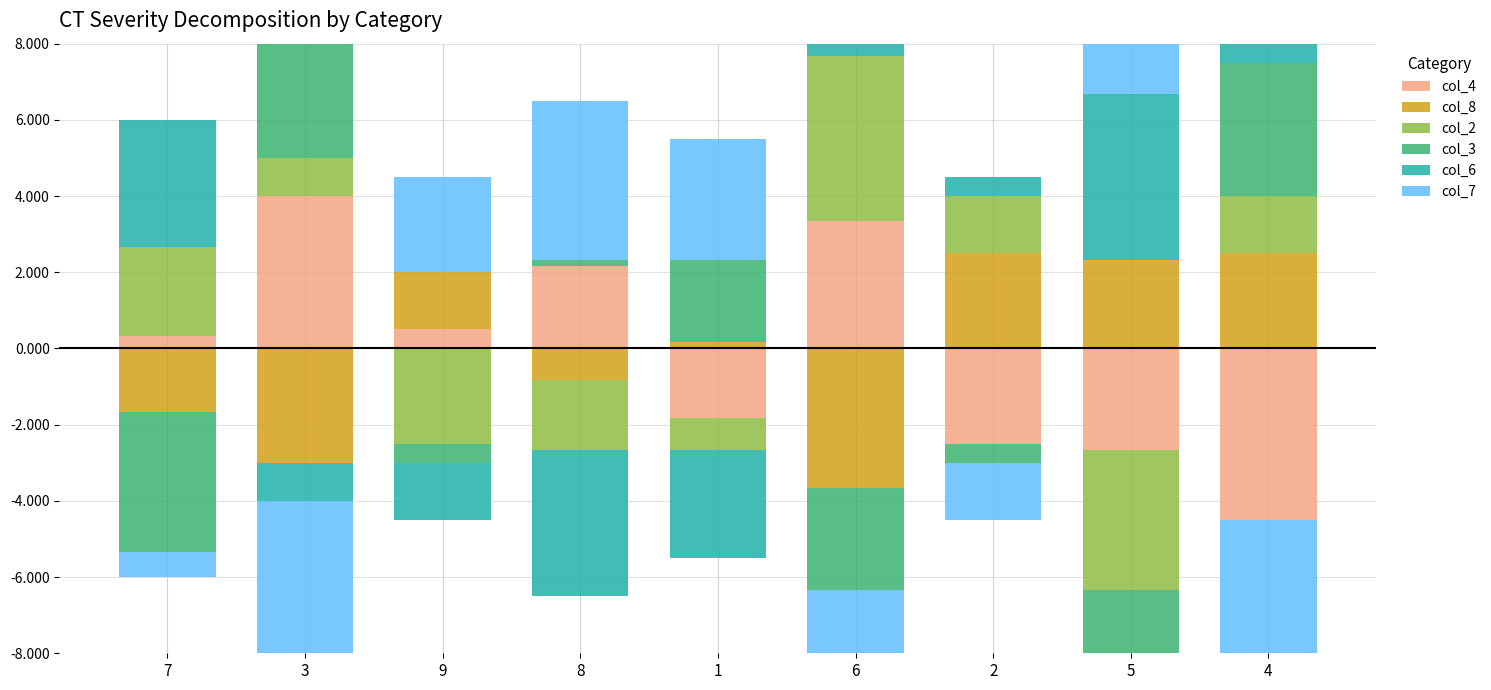

What are all the series names shown in the legend?

col_4, col_8, col_2, col_3, col_6, col_7